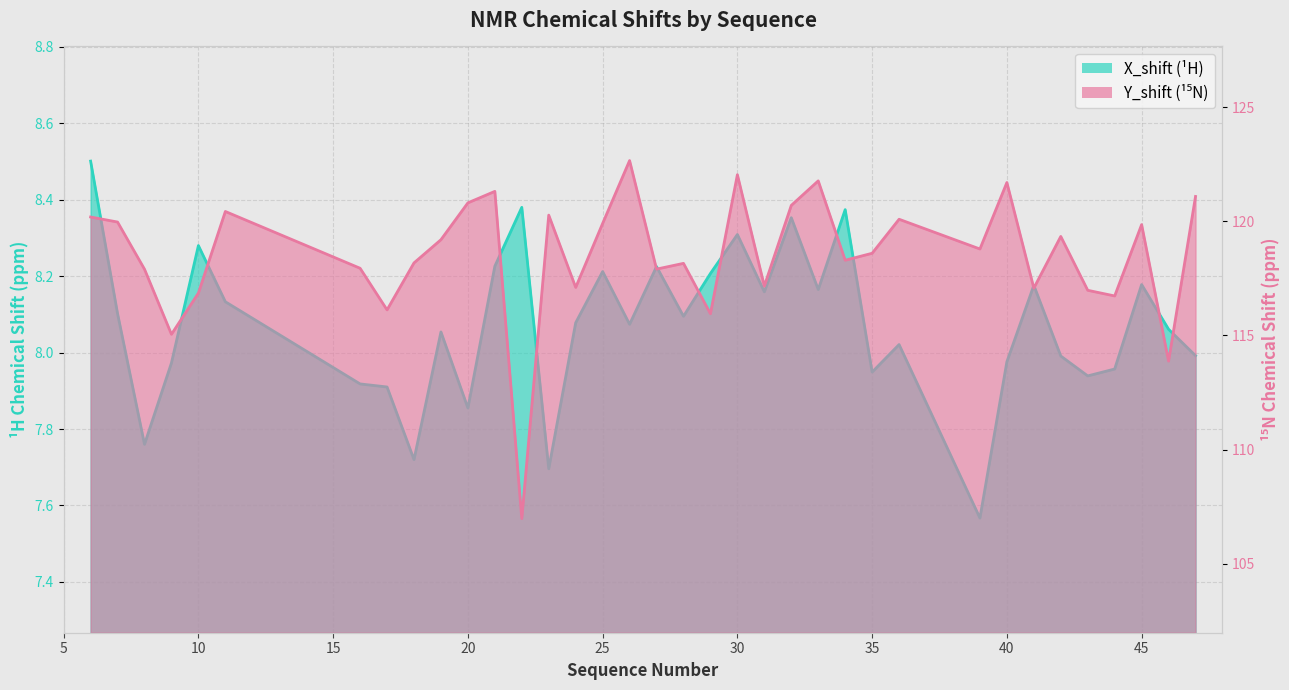

At which label does X_shift first exceed 8?

6